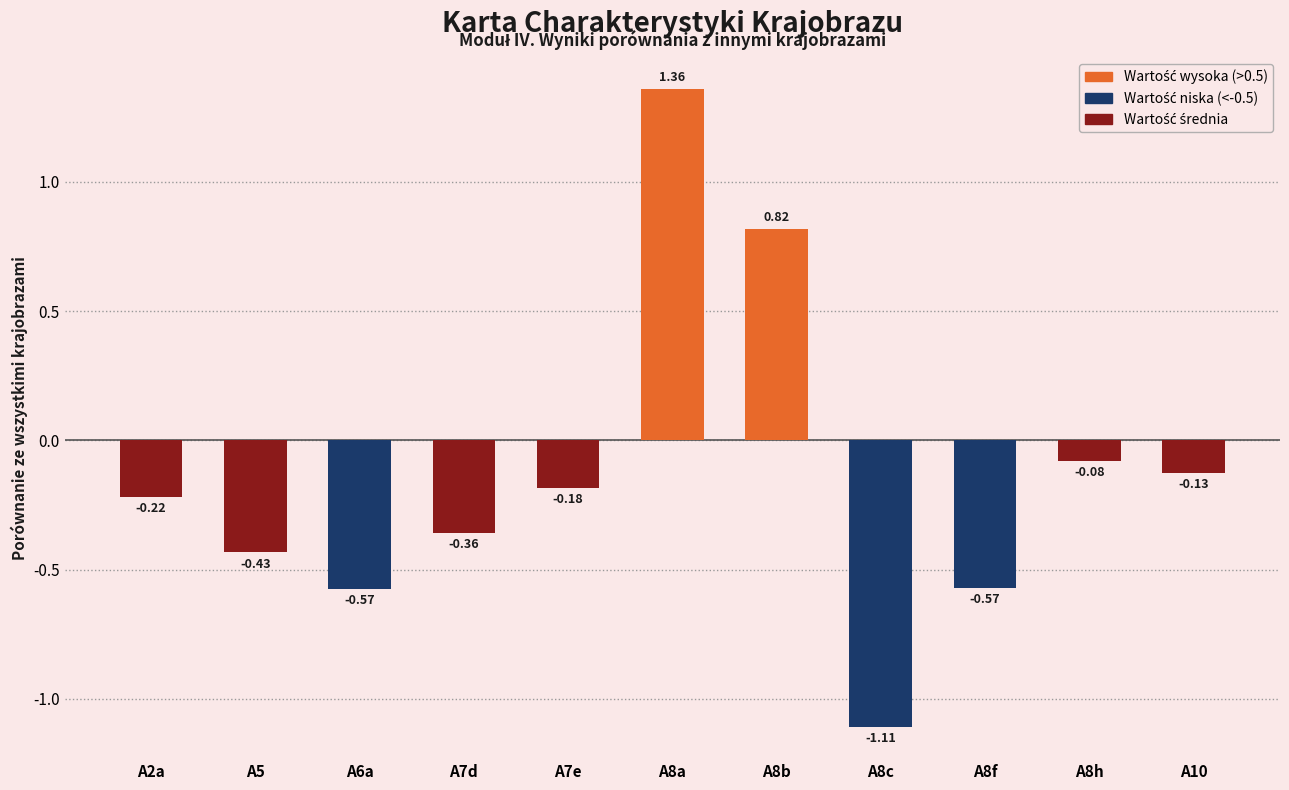

How many negative values are there?

9